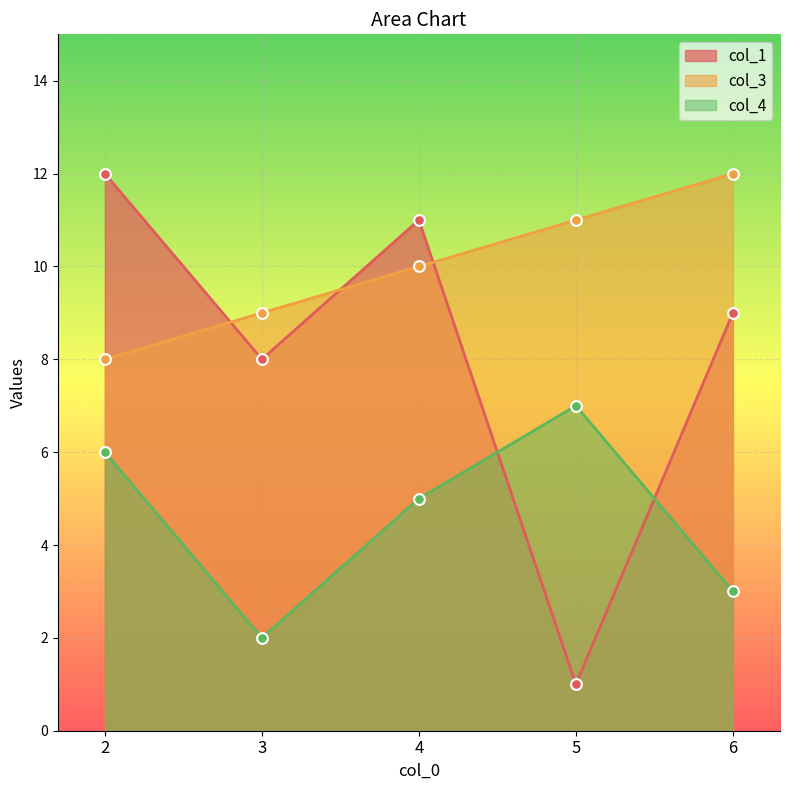

What is the total value across all series at 4?

26